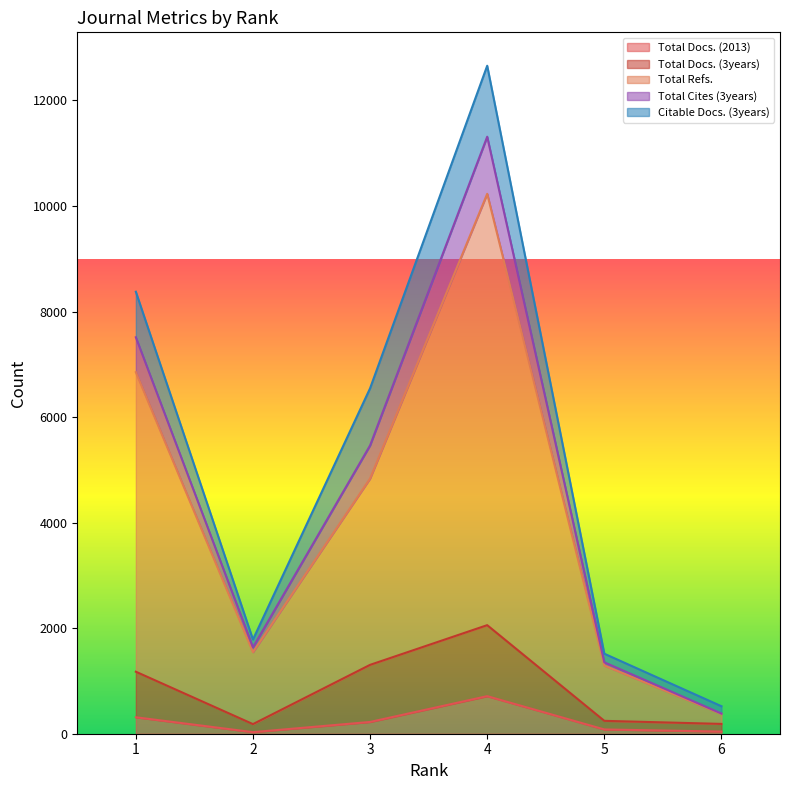

How many values in the Total Docs. (3years) series are below 1175?

3